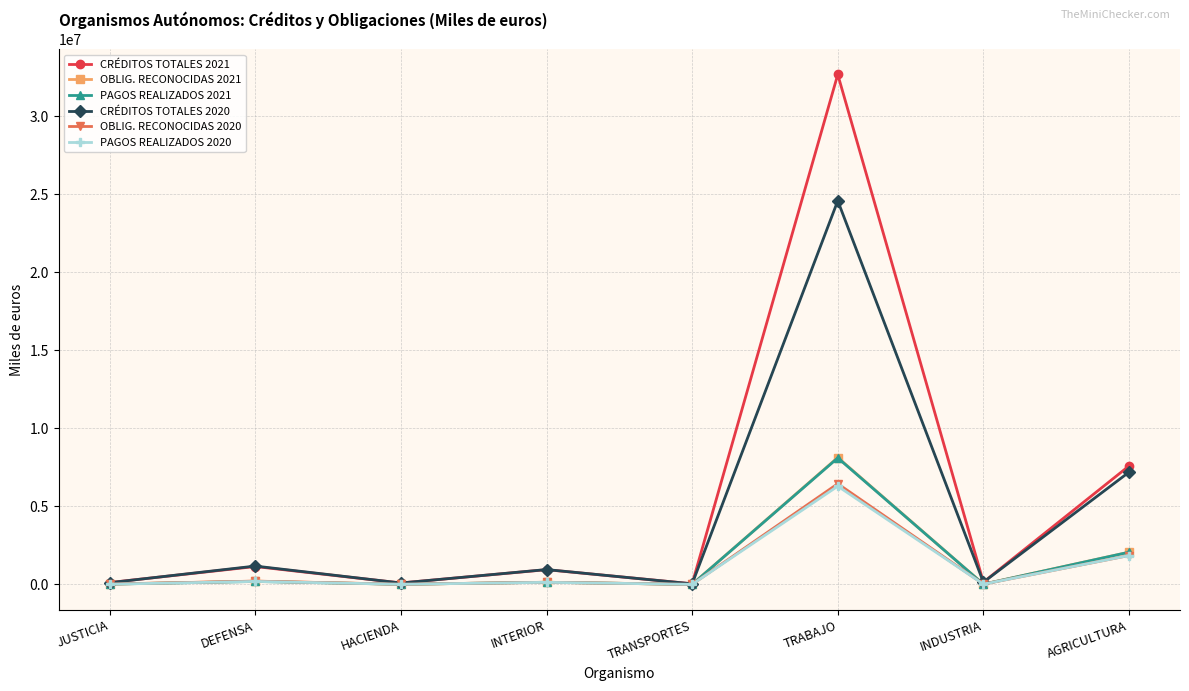

How many values in the CRÉDITOS TOTALES 2020 series are below 955593?

4